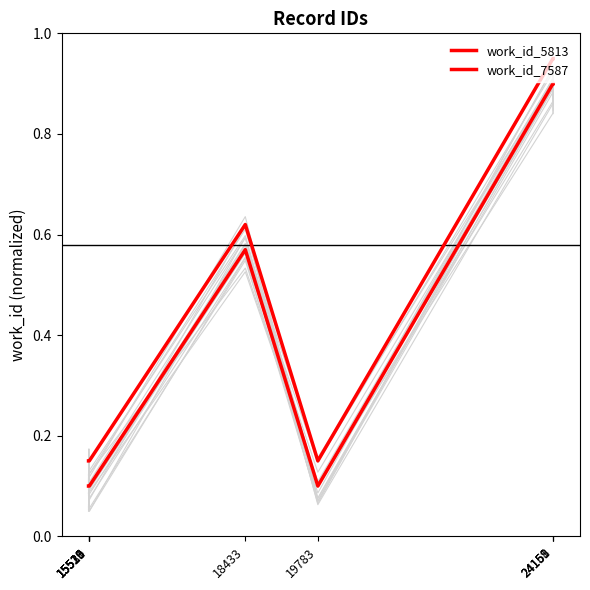

Is it true that work_id_7587 equals 0.2 at 15519?

True